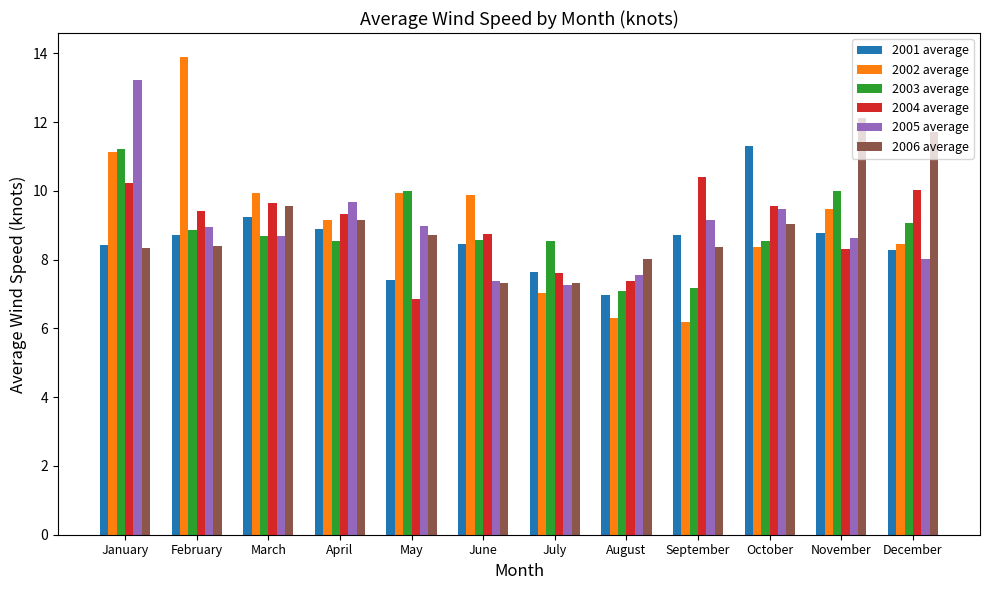

At which category is the sum across all series the highest?

January